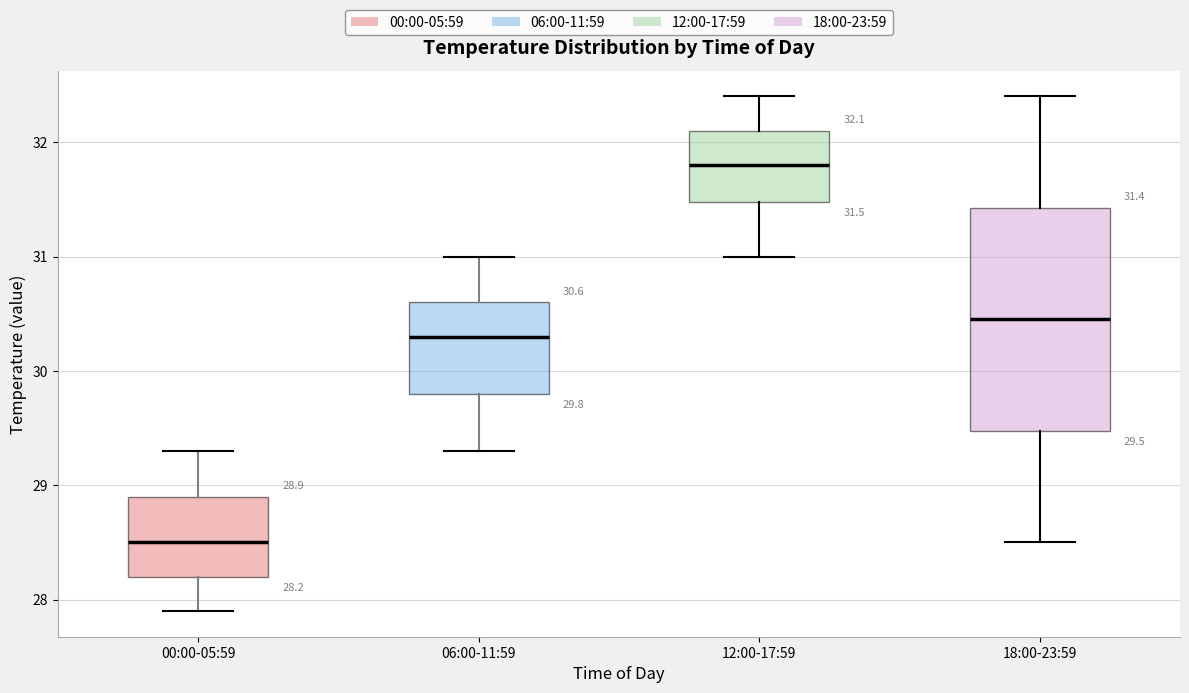

Which box's median line is the lowest?

00:00-05:59